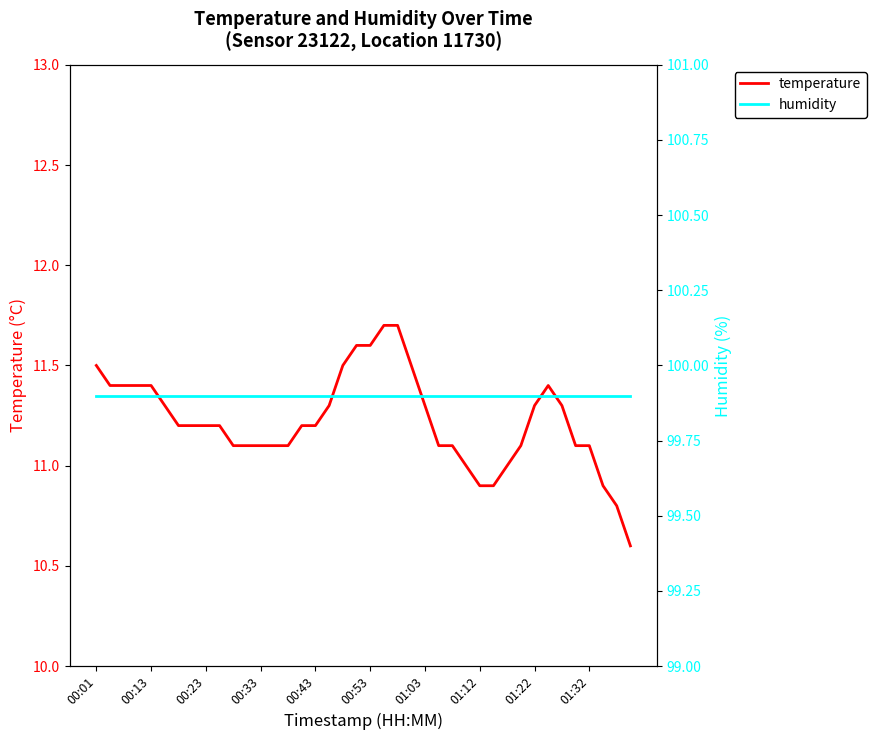

What is the maximum value shown in the chart?

99.9